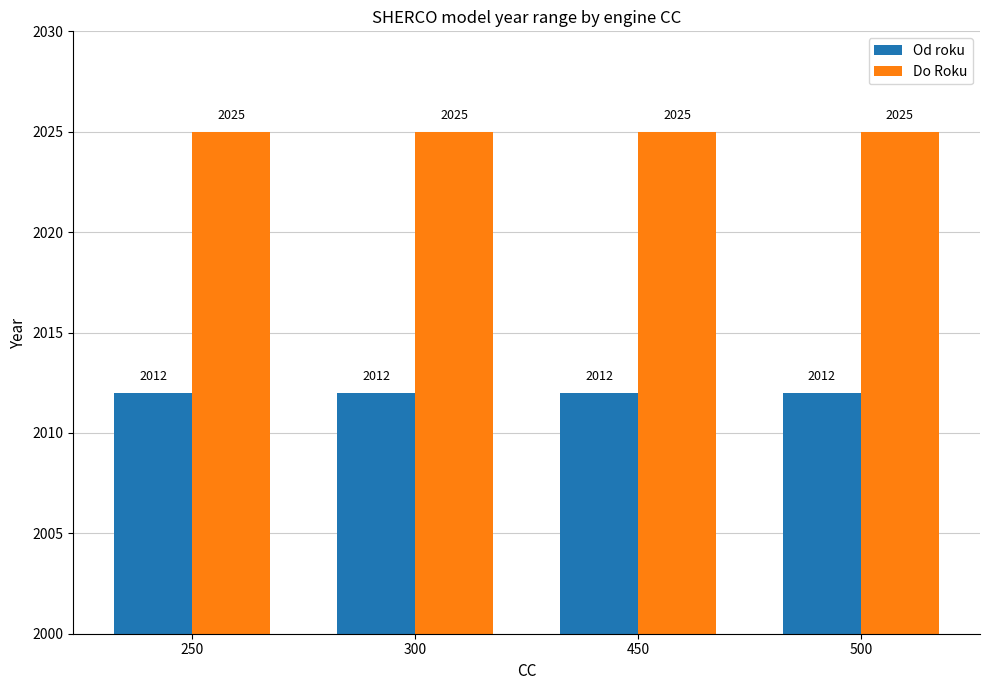

What are all the series names shown in the legend?

Od roku, Do Roku